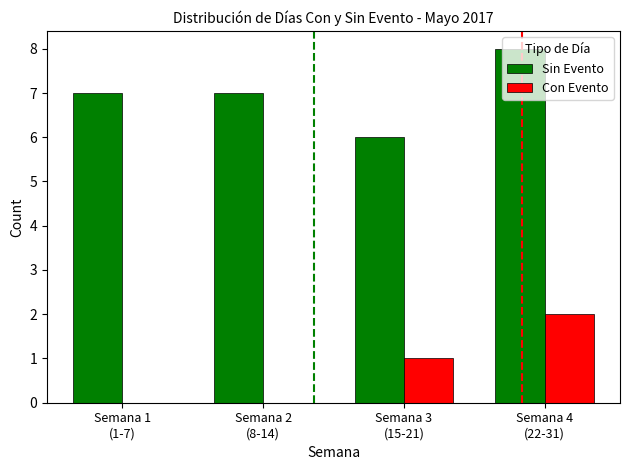

What is the highest value of the Sin Evento series?

8